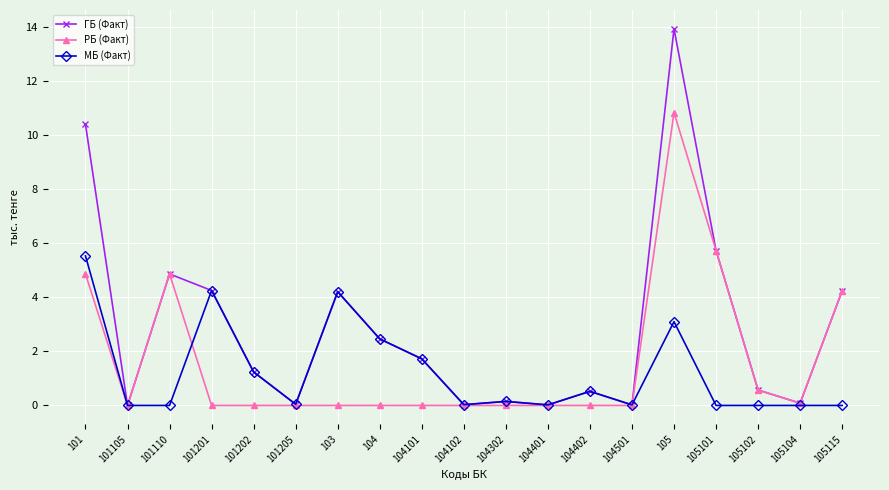

Rank the series by their maximum value, from lowest to highest.

МБ (Факт), РБ (Факт), ГБ (Факт)